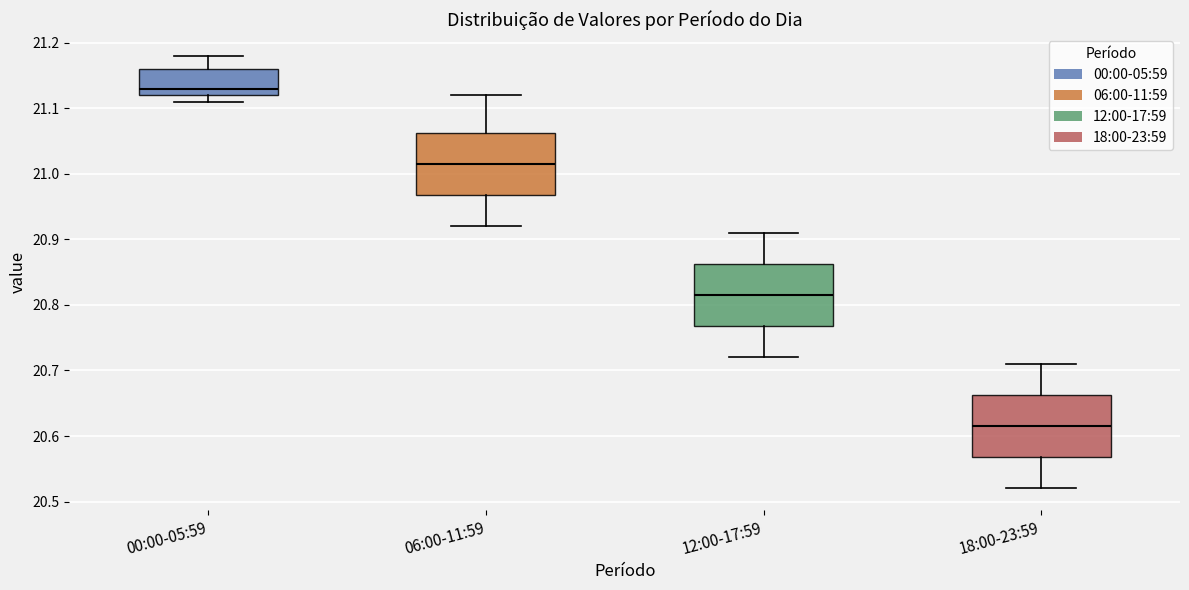

Where is the upper edge of the box for 12:00-17:59 on the y-axis? The values are not printed on the chart, so give them approximately, as read against the axis.

20.86